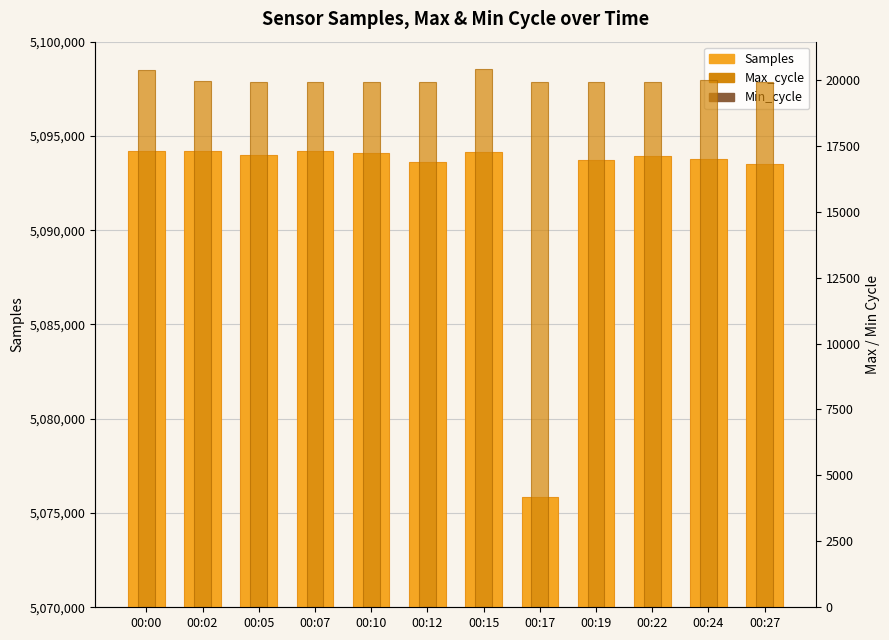

Which category has the highest value across all series?

00:07